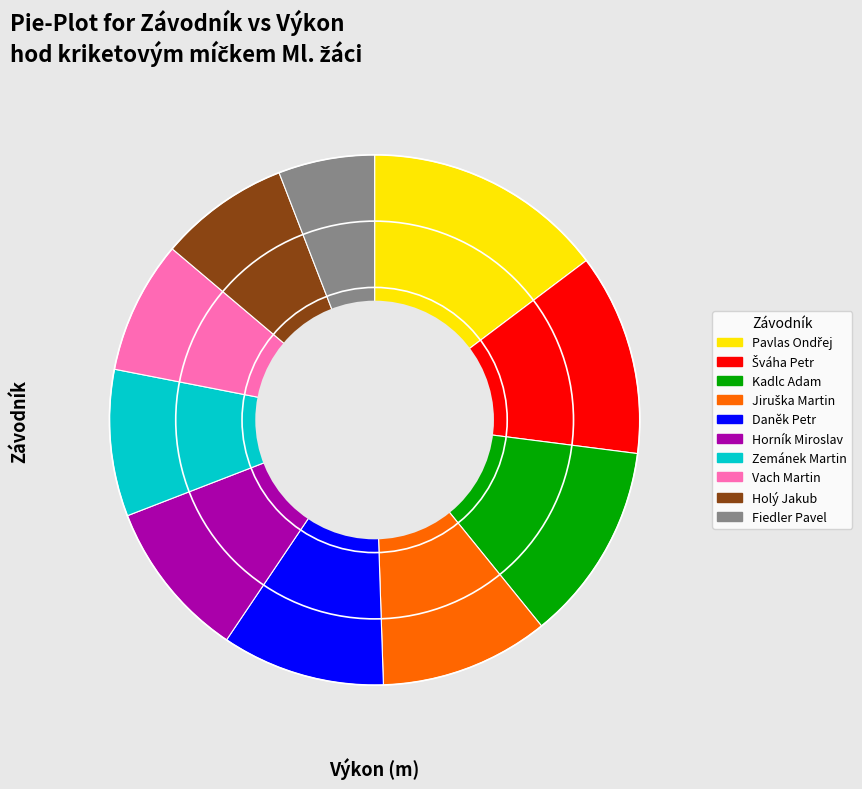

The Kadlc Adam slice represents 23% of the pie. True or false?

False